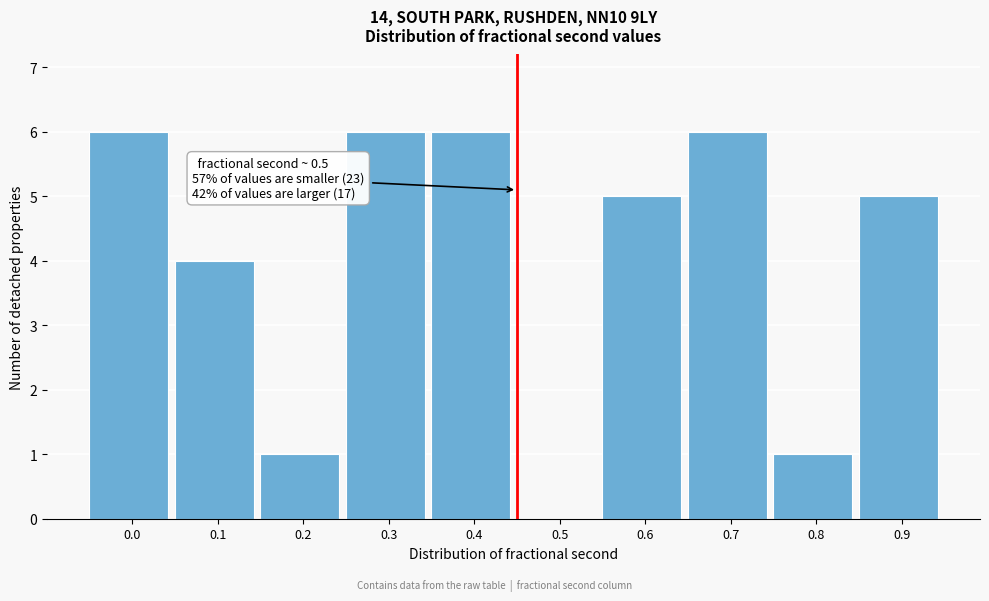

Reading left to right, extract all data points from this chart.

0.0=6	0.1=4	0.2=1	0.3=6	0.4=6	0.5=0	0.6=5	0.7=6	0.8=1	0.9=5